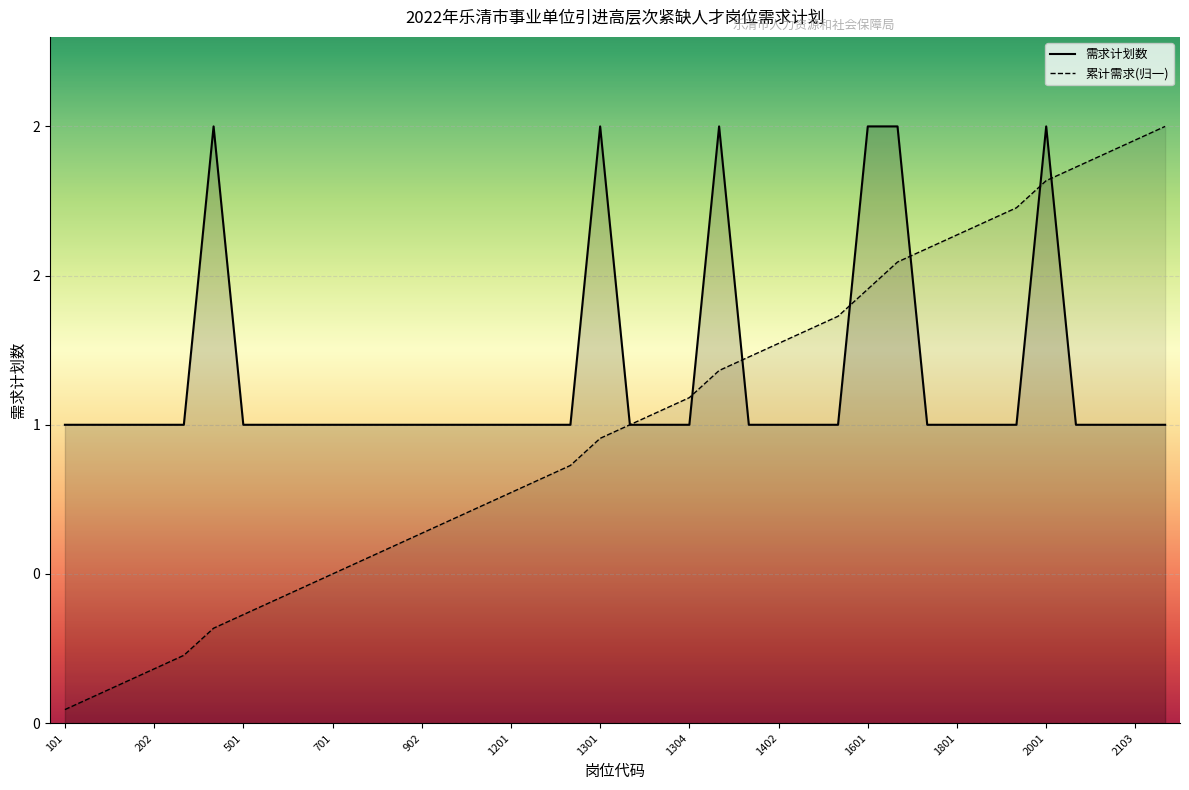

What is the approximate value of 需求计划数 at 602?

1.0